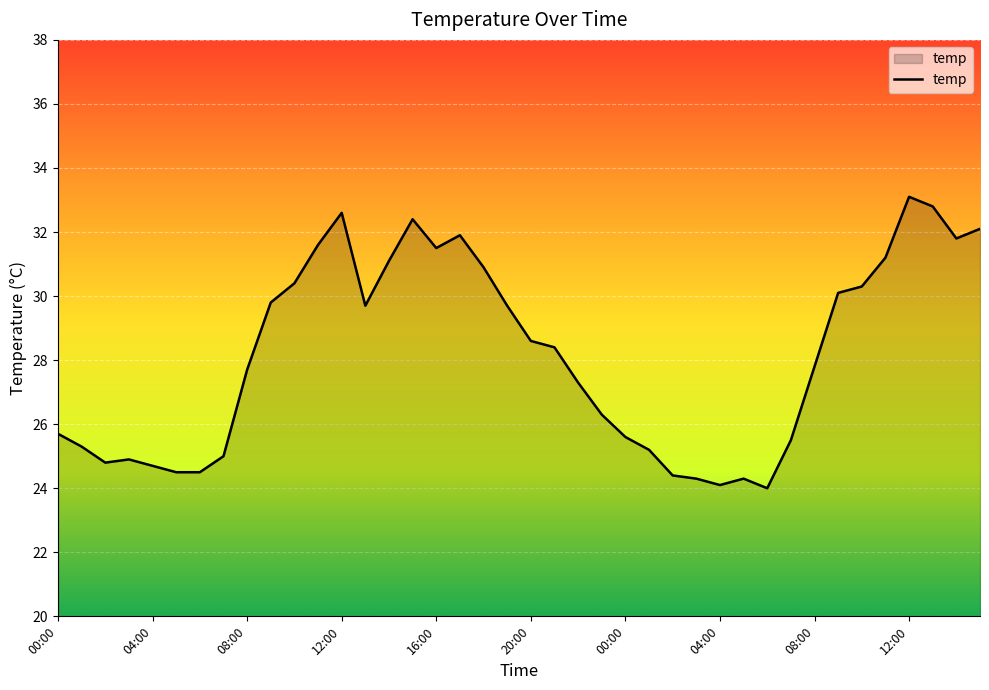

Does the chart display data point markers on the line(s)?

No